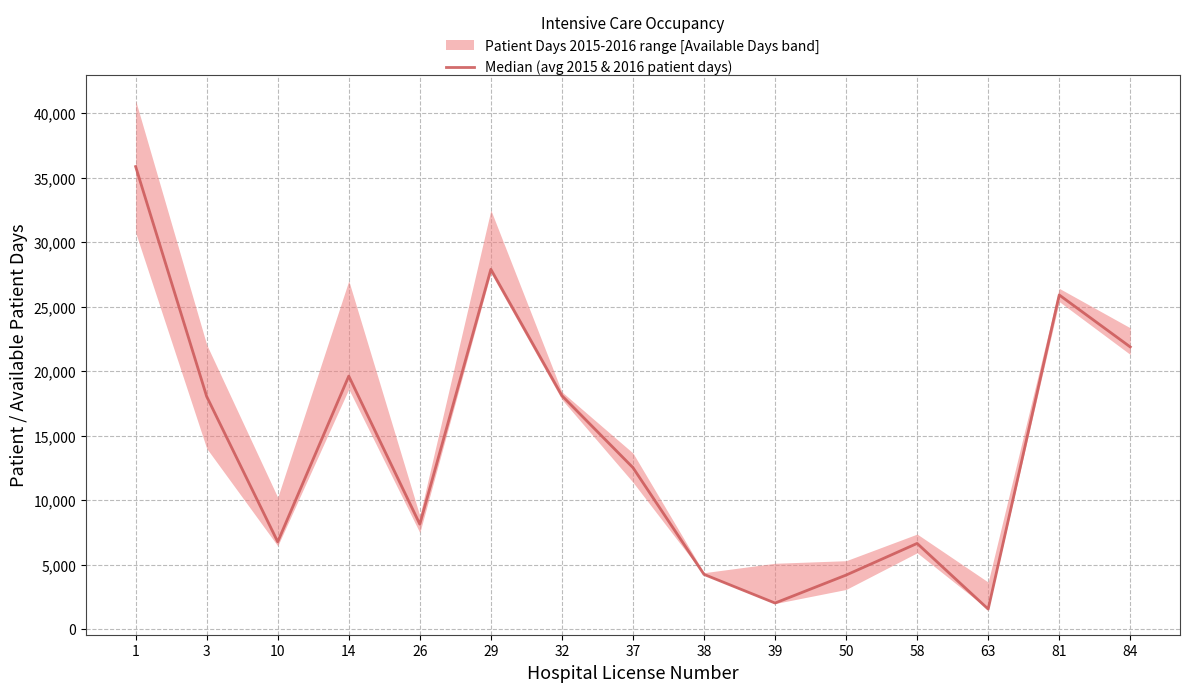

Rank the categories by value from lowest to highest.

63, 39, 50, 38, 58, 10, 26, 37, 3, 32, 14, 84, 81, 29, 1